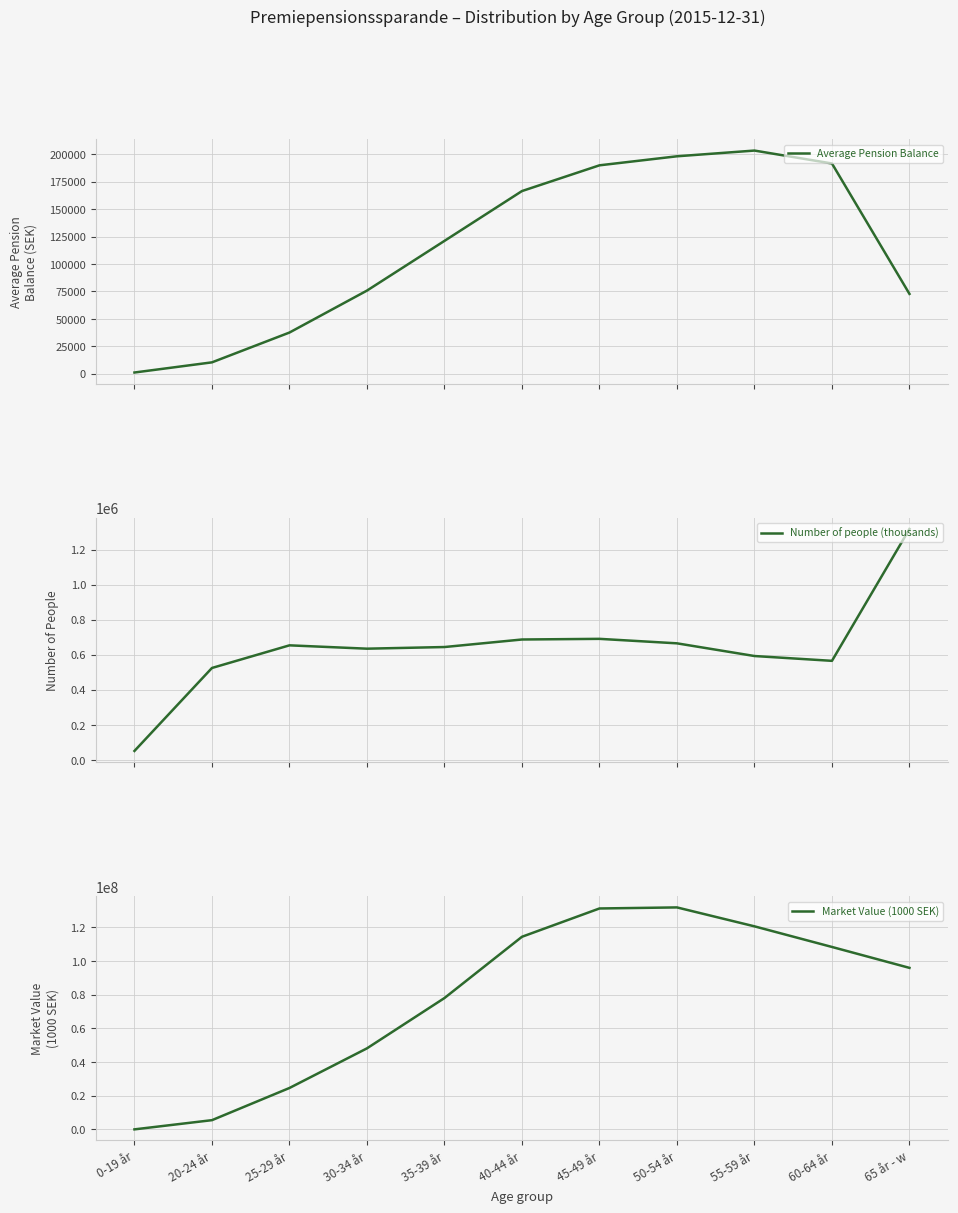

True or false: Market Value (1000 SEK) and Number of people (thousands) cross at least once.

False